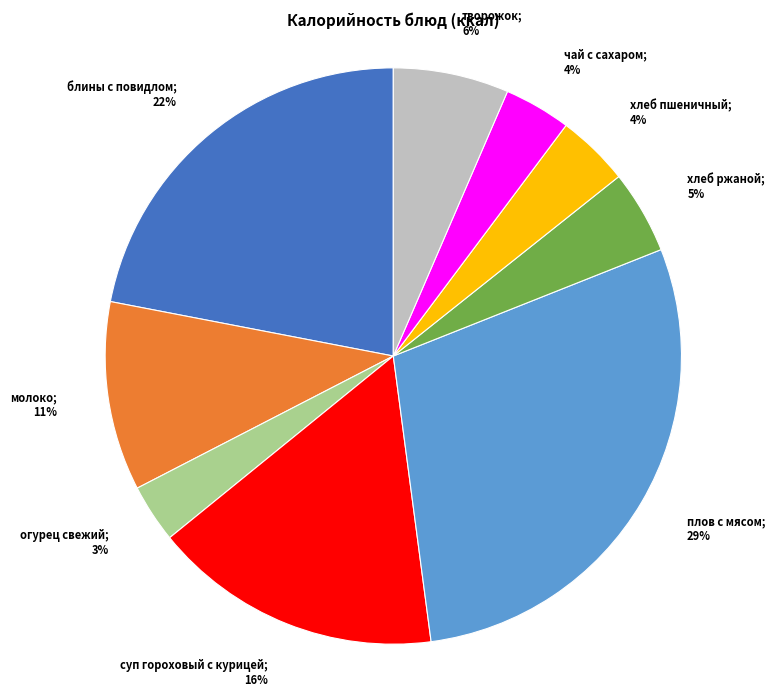

To the nearest percent, what is the difference between the largest and smallest slice percentages?

26%